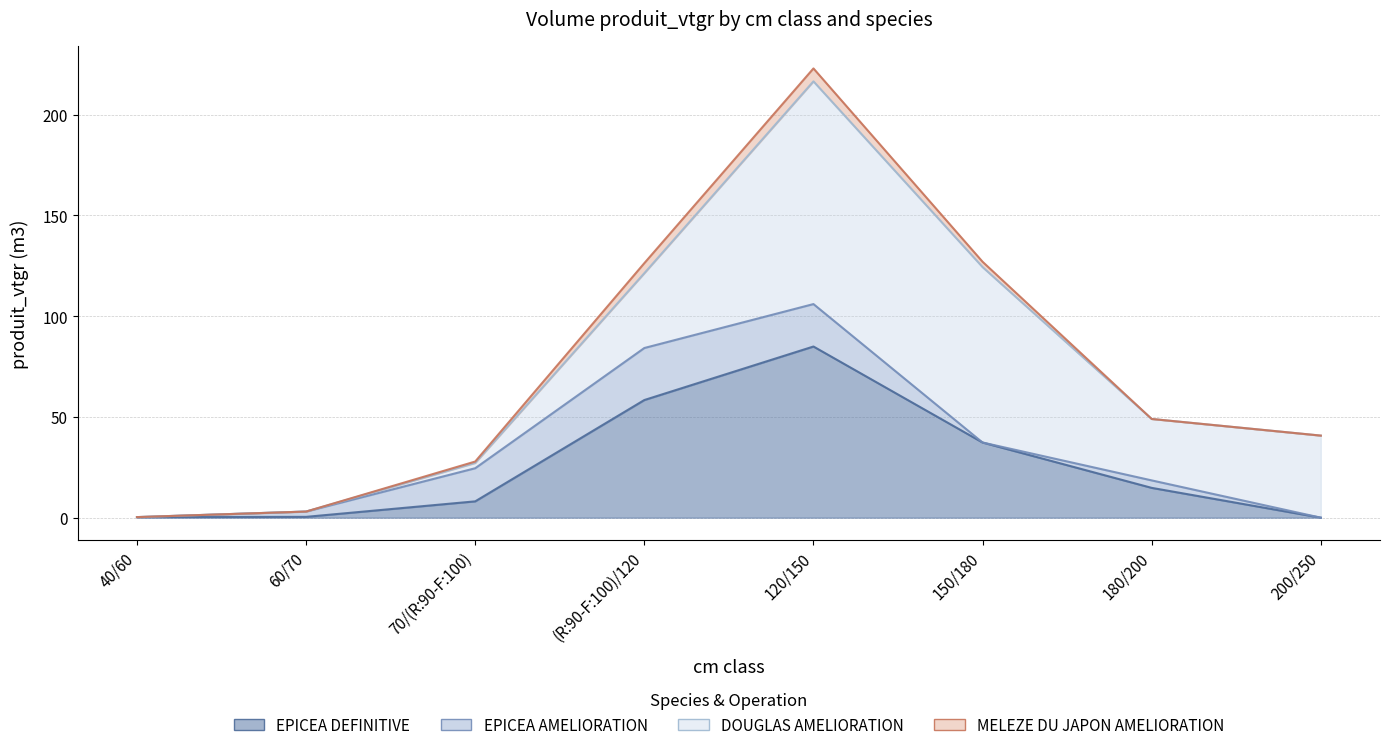

At which label does MELEZE DU JAPON_AMELIORATION reach its peak?

120/150